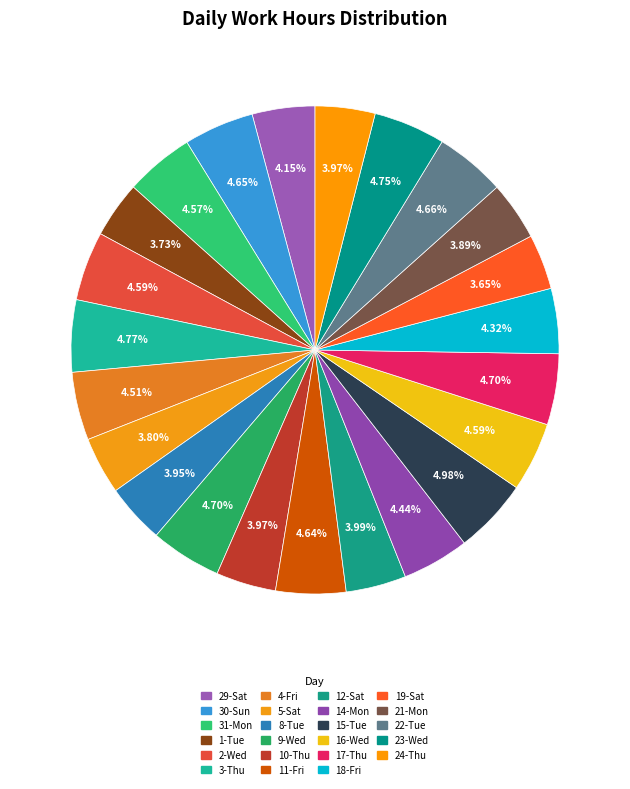

How many segments does this pie chart have?

23